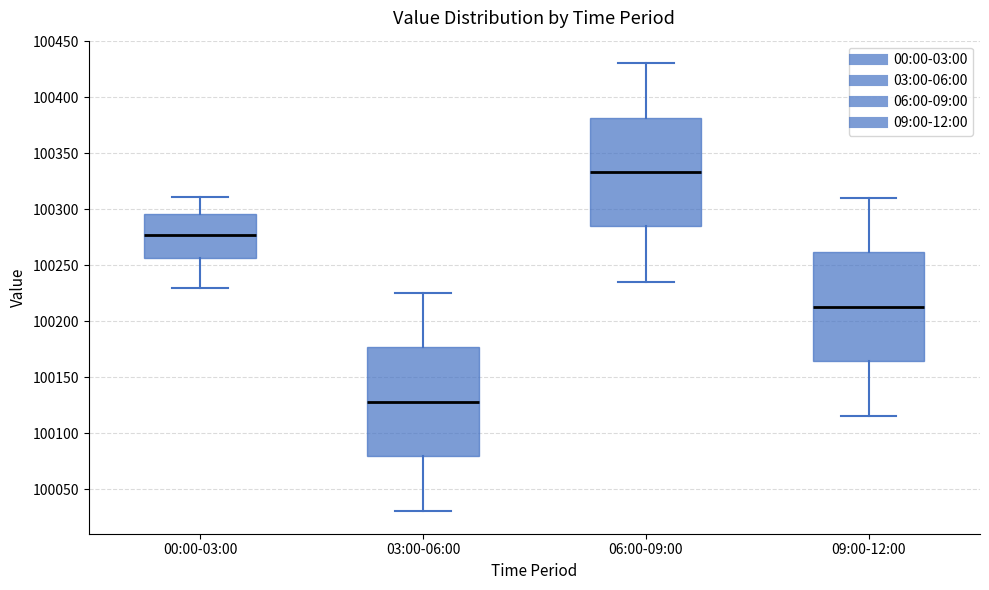

Reading left to right, read every box against the y-axis: the position of its median line, the range the box covers, and the ends of its whiskers. The values are not printed on the chart, so give them approximately, as read against the axis.

00:00-03:00: median 100275, box 100255 to 100295, whiskers 100230 to 100310
03:00-06:00: median 100130, box 100080 to 100175, whiskers 100030 to 100225
06:00-09:00: median 100335, box 100285 to 100380, whiskers 100235 to 100430
09:00-12:00: median 100215, box 100165 to 100260, whiskers 100115 to 100310